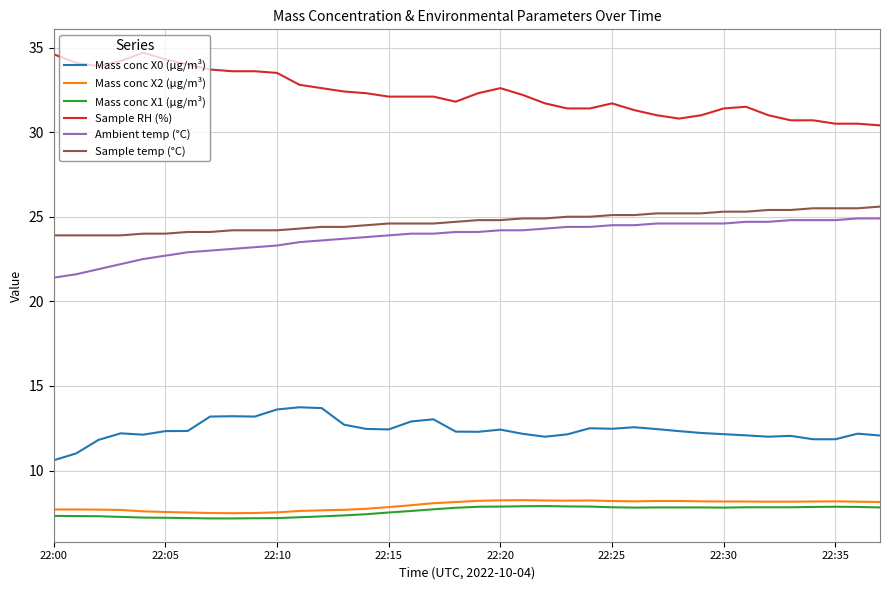

What is the minimum value shown in the chart?

7.2